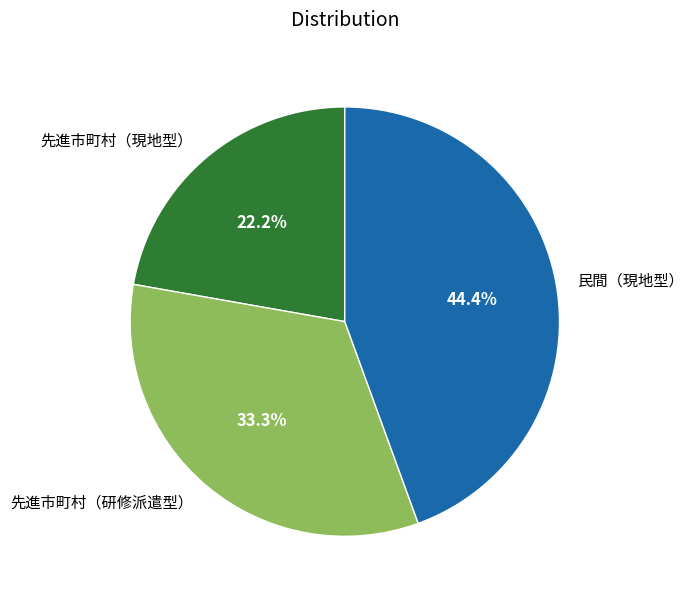

Which slice is the largest?

民間（現地型）